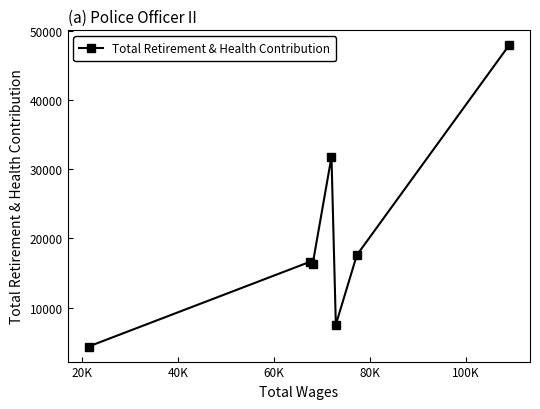

What is the greatest value displayed?

47941